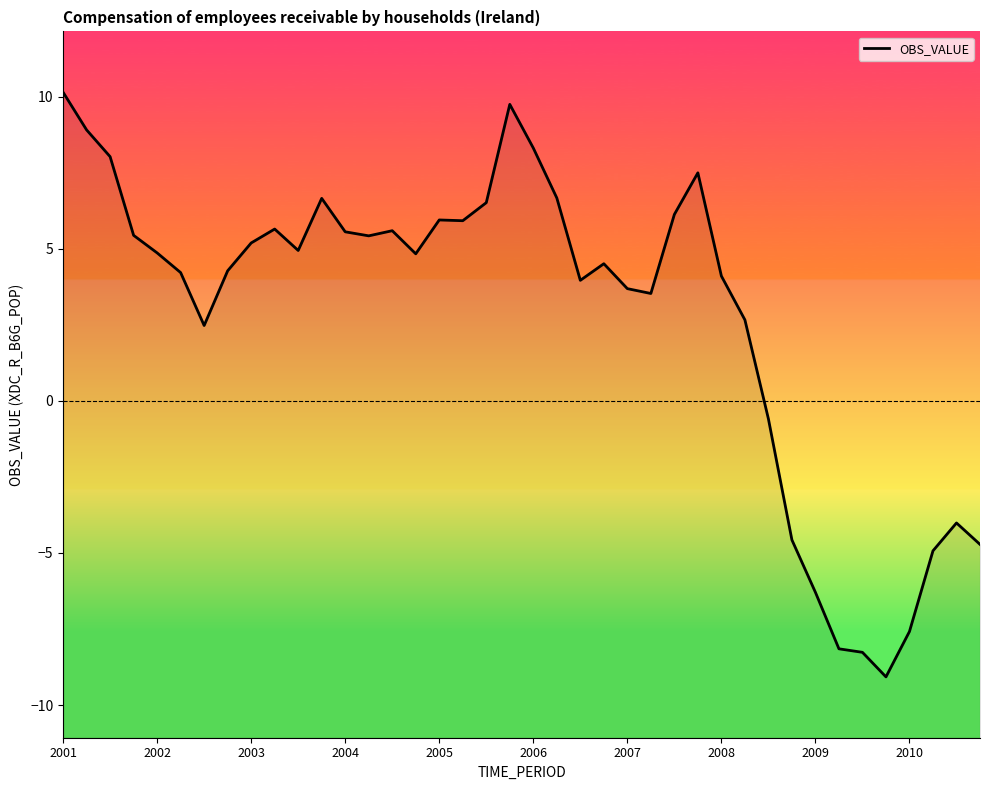

The value at 2008 is 4.1. True or false?

True